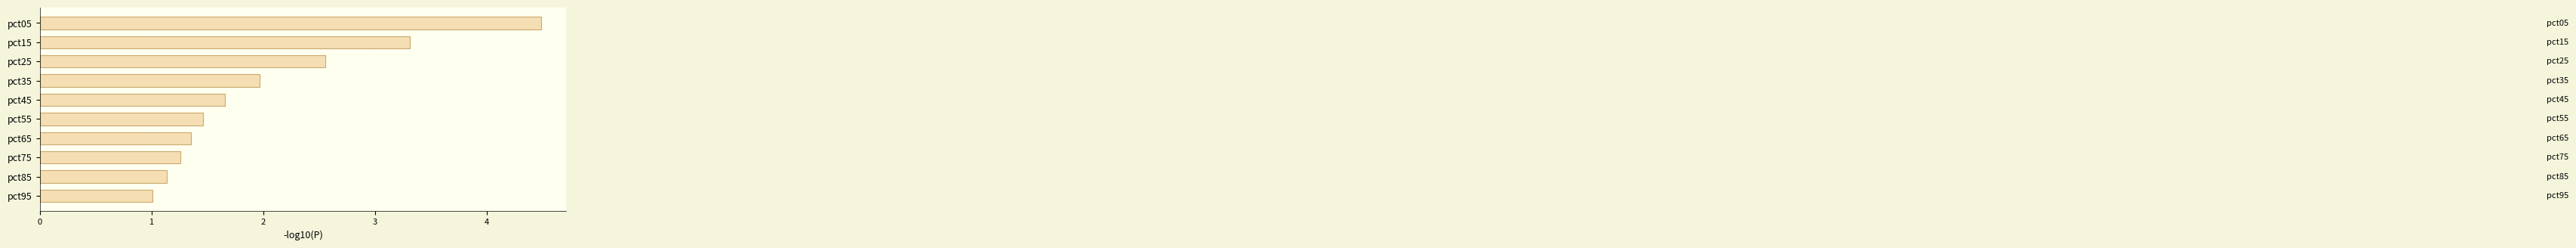

Rank the categories by value from highest to lowest.

pct05, pct15, pct25, pct35, pct45, pct55, pct65, pct75, pct85, pct95